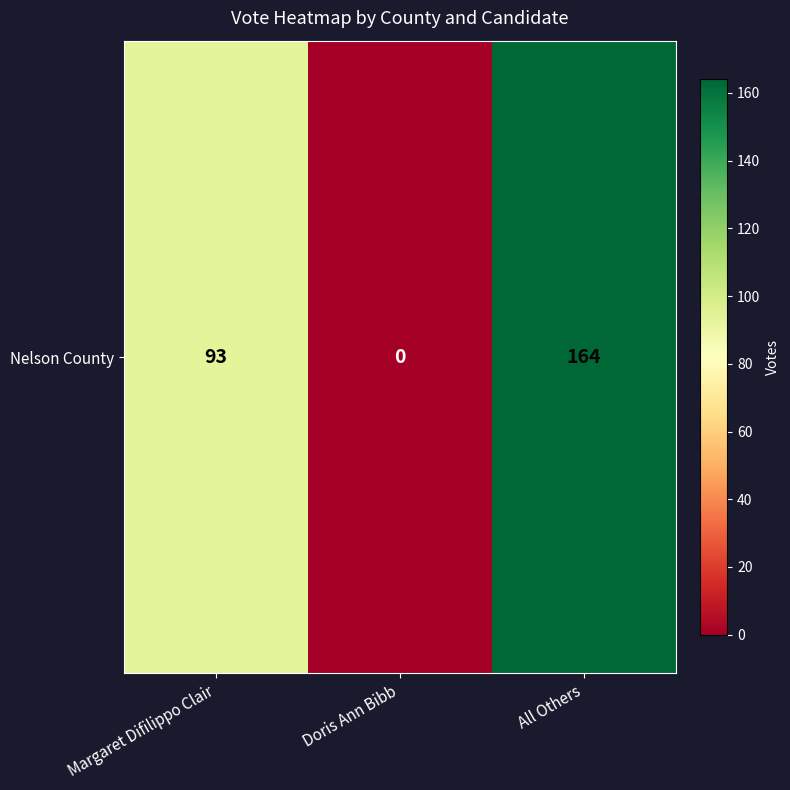

Which label corresponds to the largest value in the chart?

All Others